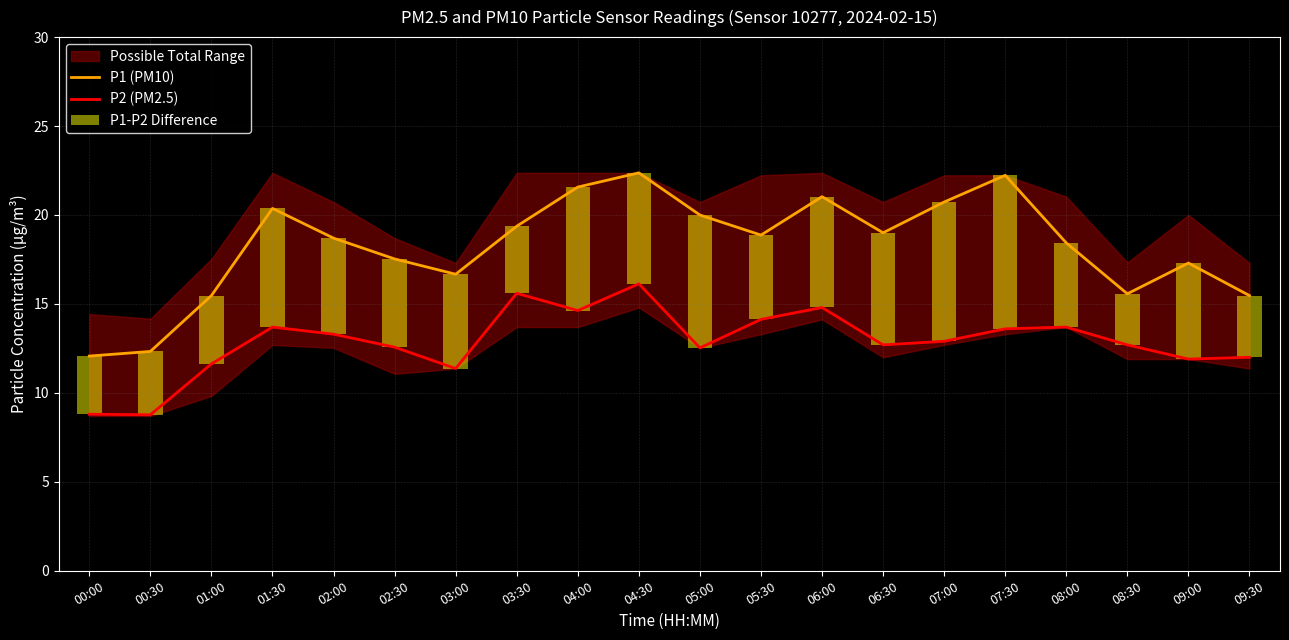

What is the label of the 12th bar from the right?

04:00